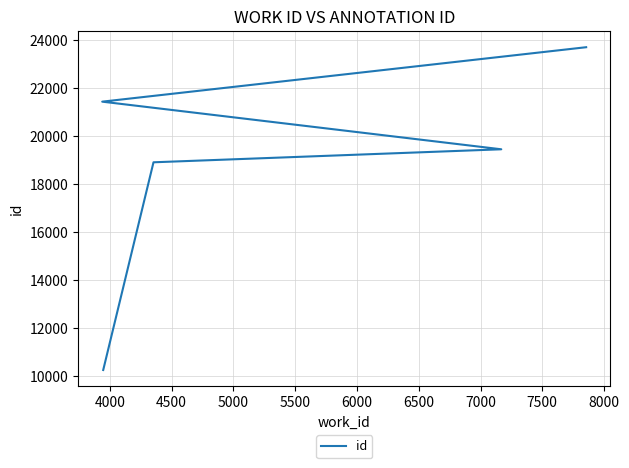

What is the maximum value shown in the chart?

23703